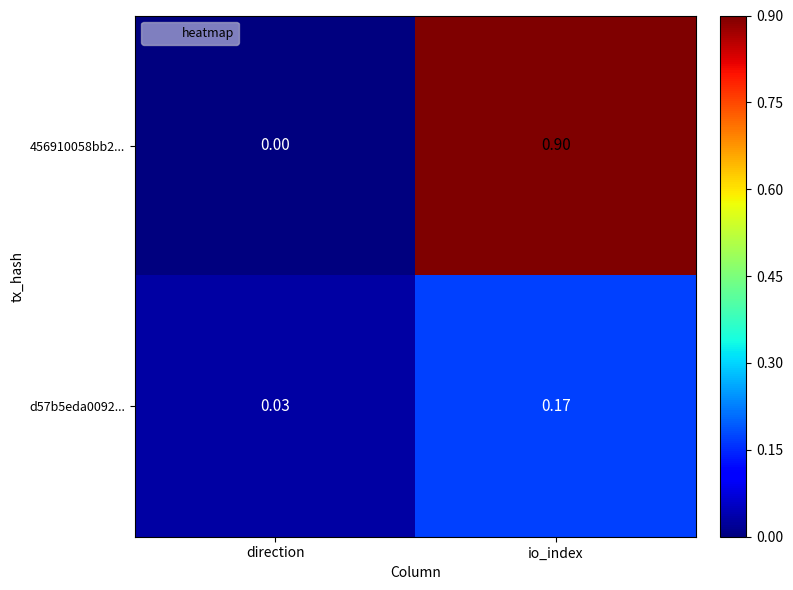

Which label corresponds to the largest value in the chart?

io_index